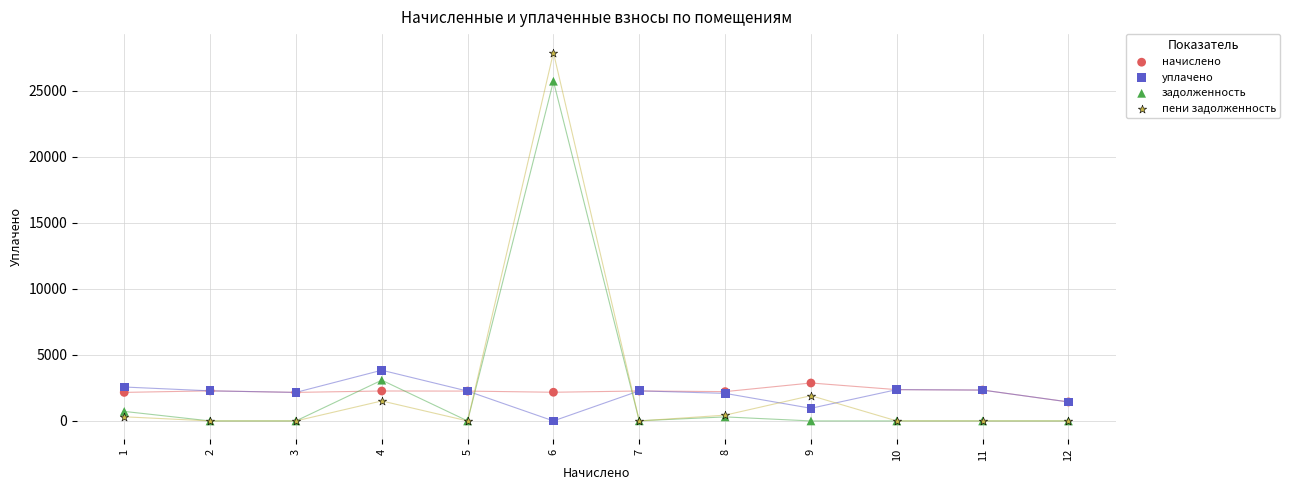

In the задолженность series, what Y value is closest to 12855?

3084.6